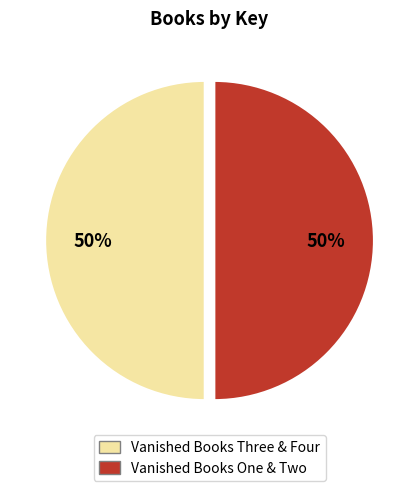

To the nearest percent, what percentage of the pie is Vanished Books One & Two?

50%